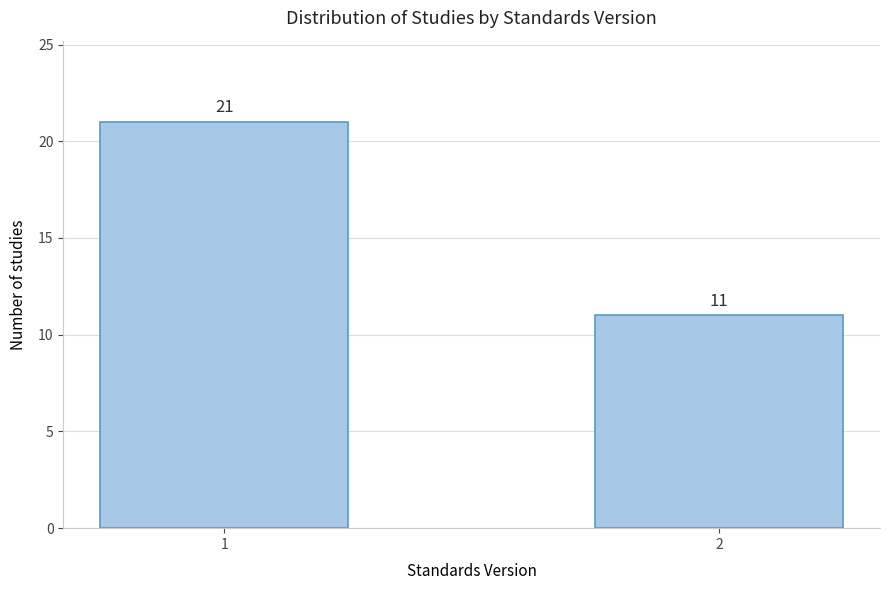

Reading left to right, what are all the values shown in this chart?

1=21	2=11